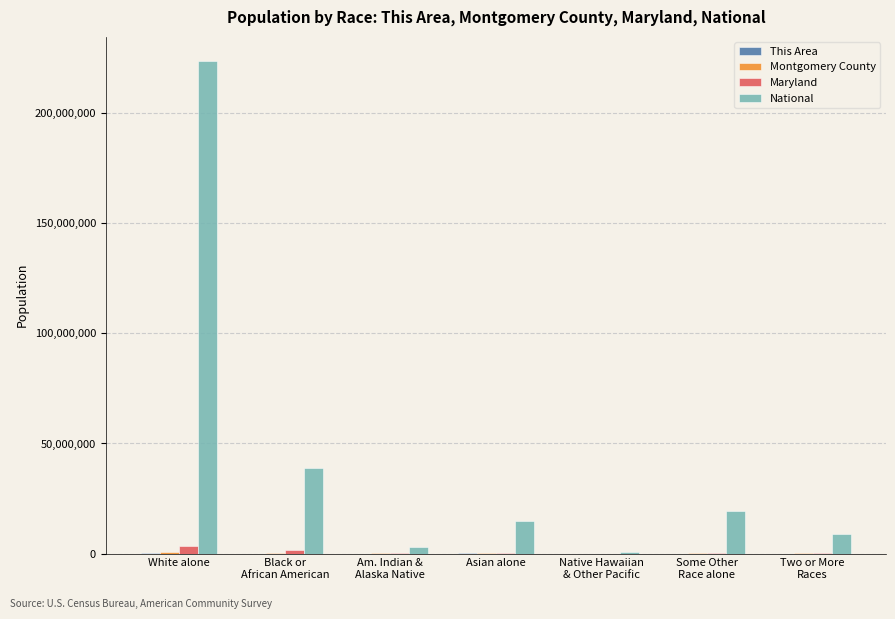

Which series has the largest total across all categories?

National